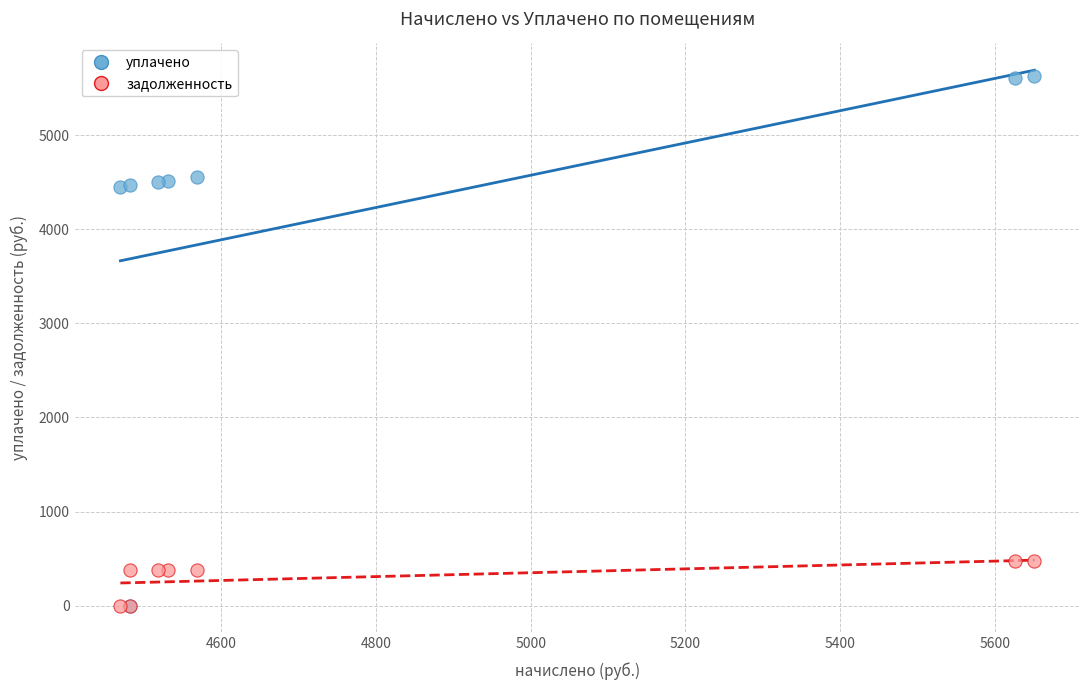

Which series has the widest spread of Y values?

уплачено